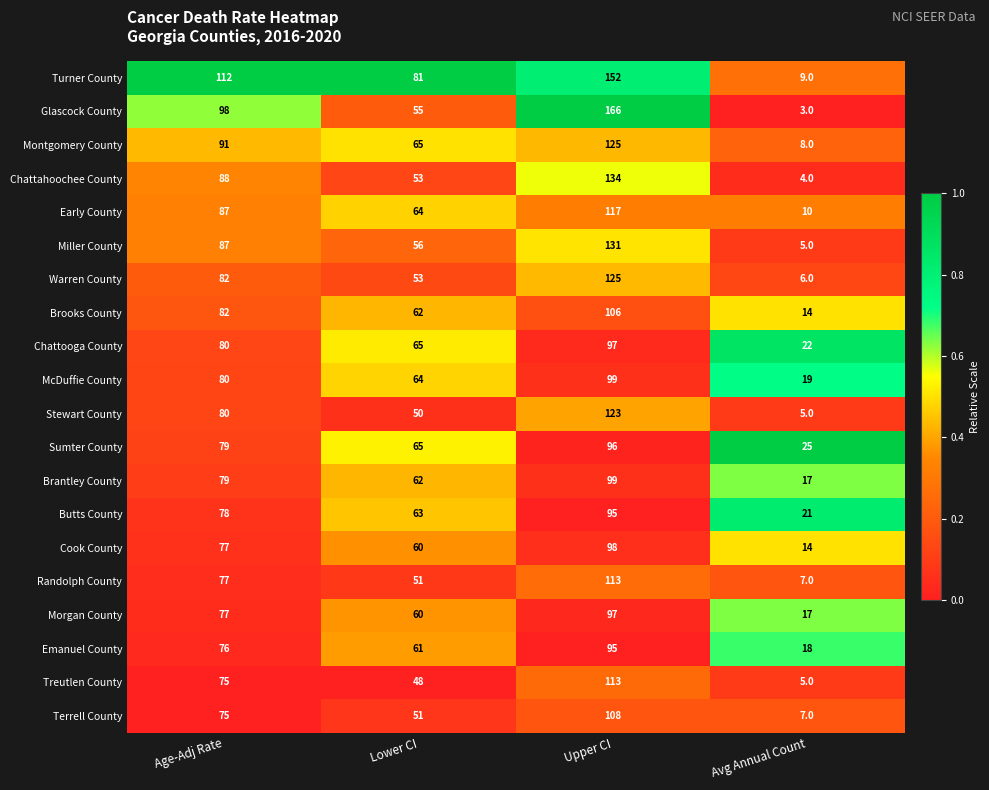

Is it true that Stewart County equals 1 at Avg Annual Count?

False